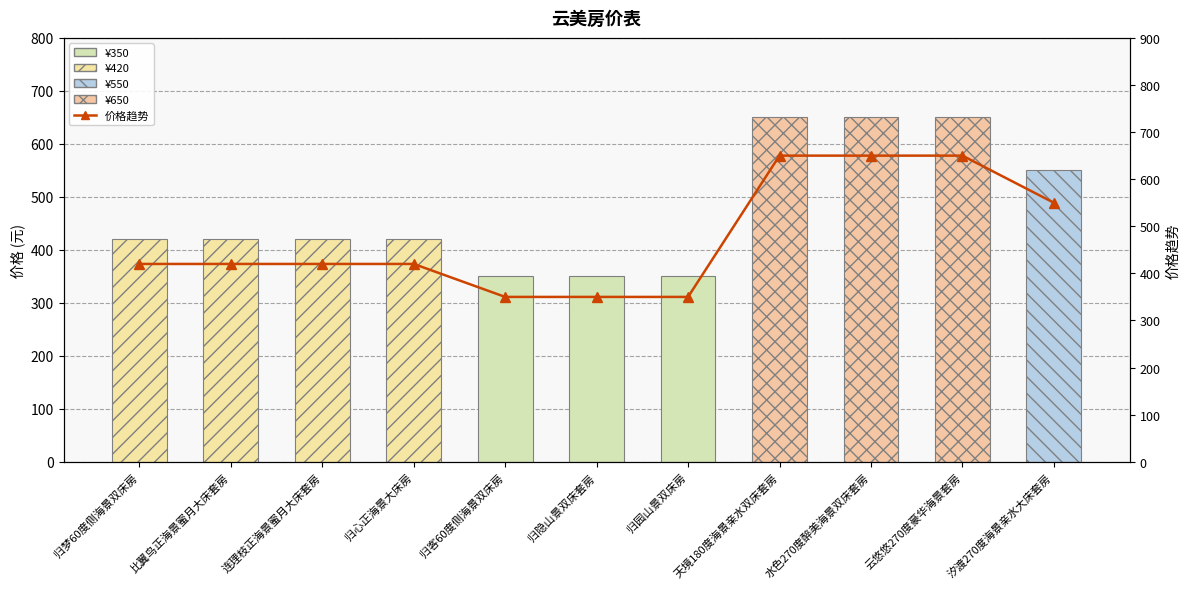

Reading left to right, what are all the values shown in this chart?

归梦60度侧海景双床房=420	比翼鸟正海景蜜月大床套房=420	连理枝正海景蜜月大床套房=420	归心正海景大床房=420	归客60度侧海景双床房=350	归隐山景双床套房=350	归园山景双床房=350	天境180度海景亲水双床套房=650	水色270度醉美海景双床套房=650	云悠悠270度豪华海景套房=650	汐渡270度海景亲水大床套房=550